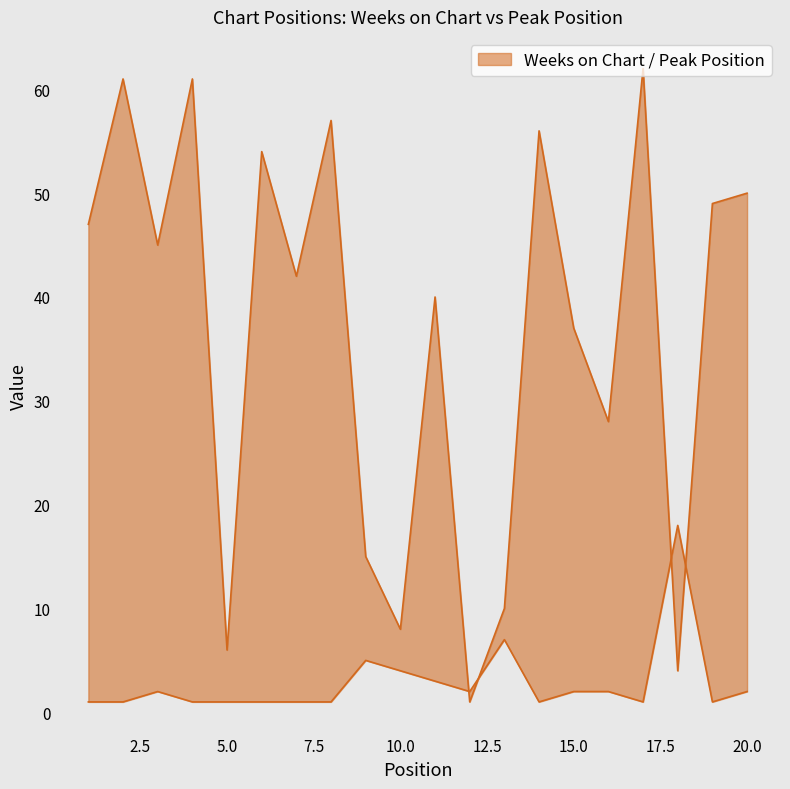

Reading left to right, transcribe all the data shown in this chart.

Weeks on Chart: 1=47	2=61	3=45	4=61	5=6	6=54	7=42	8=57	9=15	10=8	11=40	12=1	13=10	14=56	15=37	16=28	17=62	18=4	19=49	20=50
Peak Position: 1=1	2=1	3=2	4=1	5=1	6=1	7=1	8=1	9=5	10=4	11=3	12=2	13=7	14=1	15=2	16=2	17=1	18=18	19=1	20=2